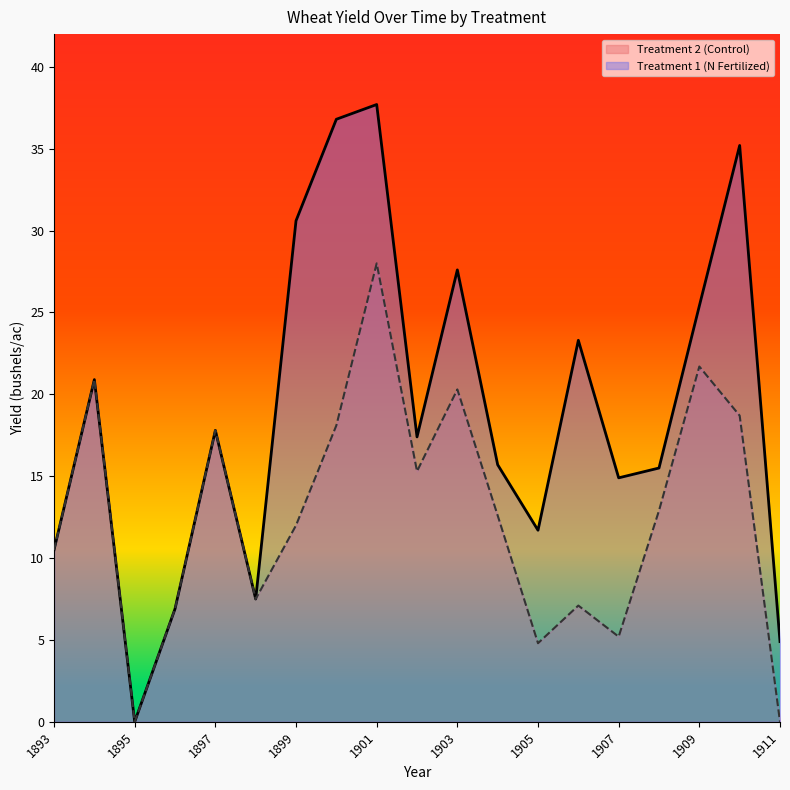

Count the number of data series in this chart.

2